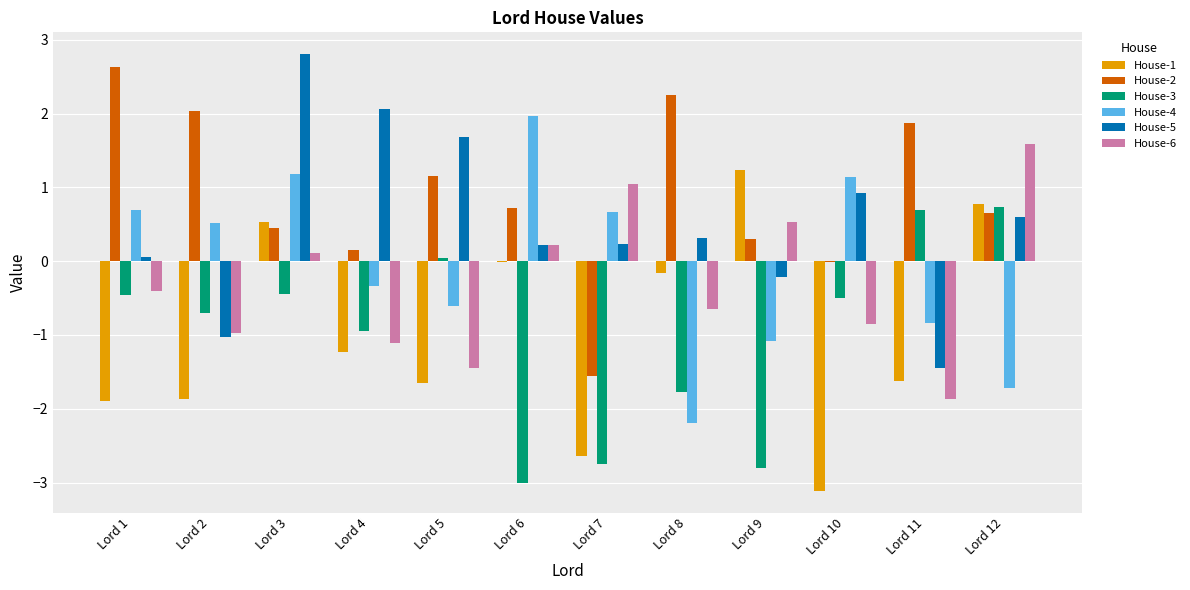

Is it true that House-4 equals -1.1 at Lord 9?

True